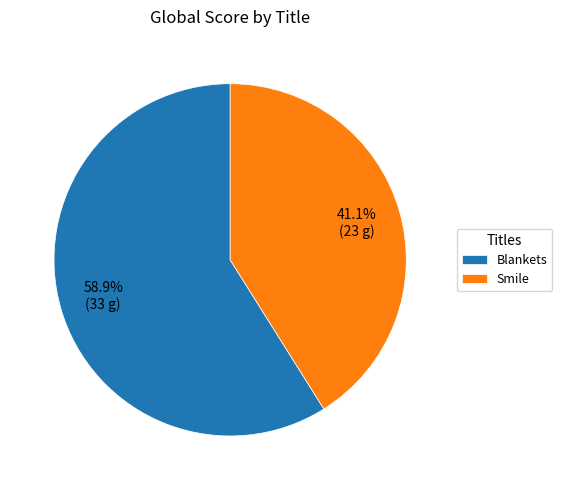

How many slices are in this pie chart?

2